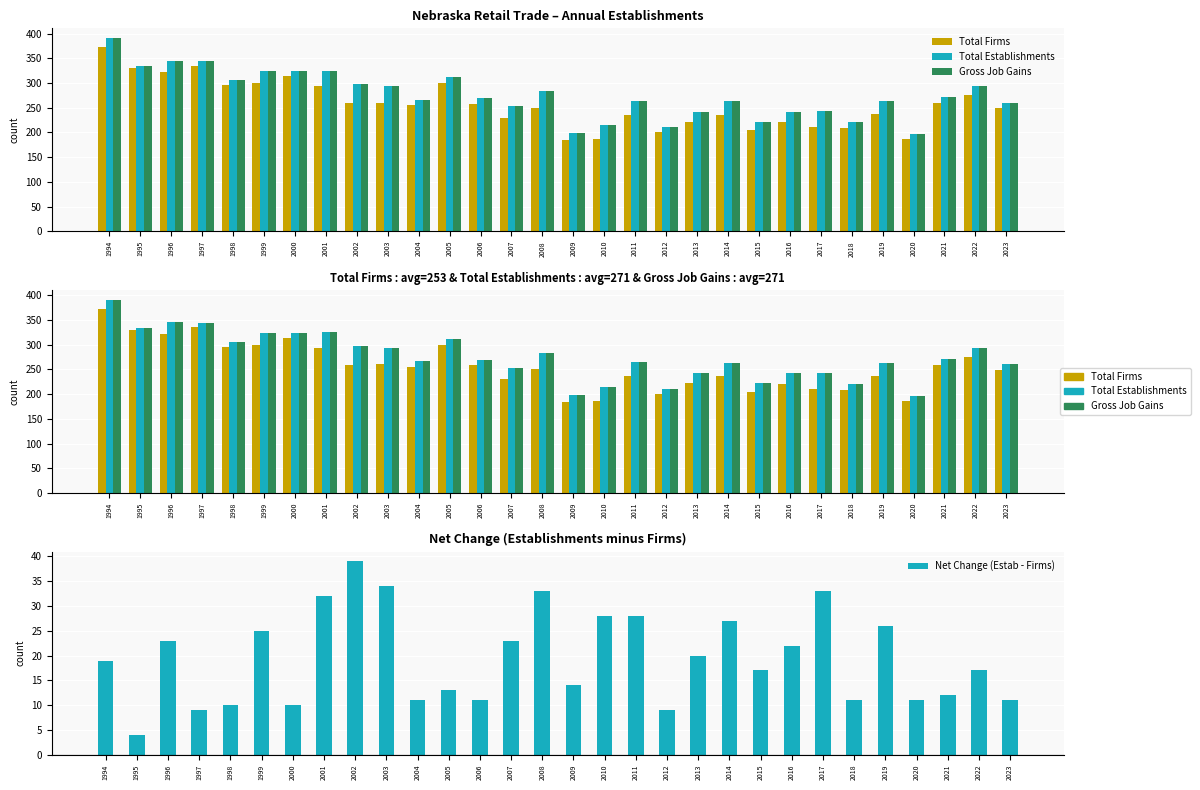

Which series has the largest total across all categories?

Total Establishments